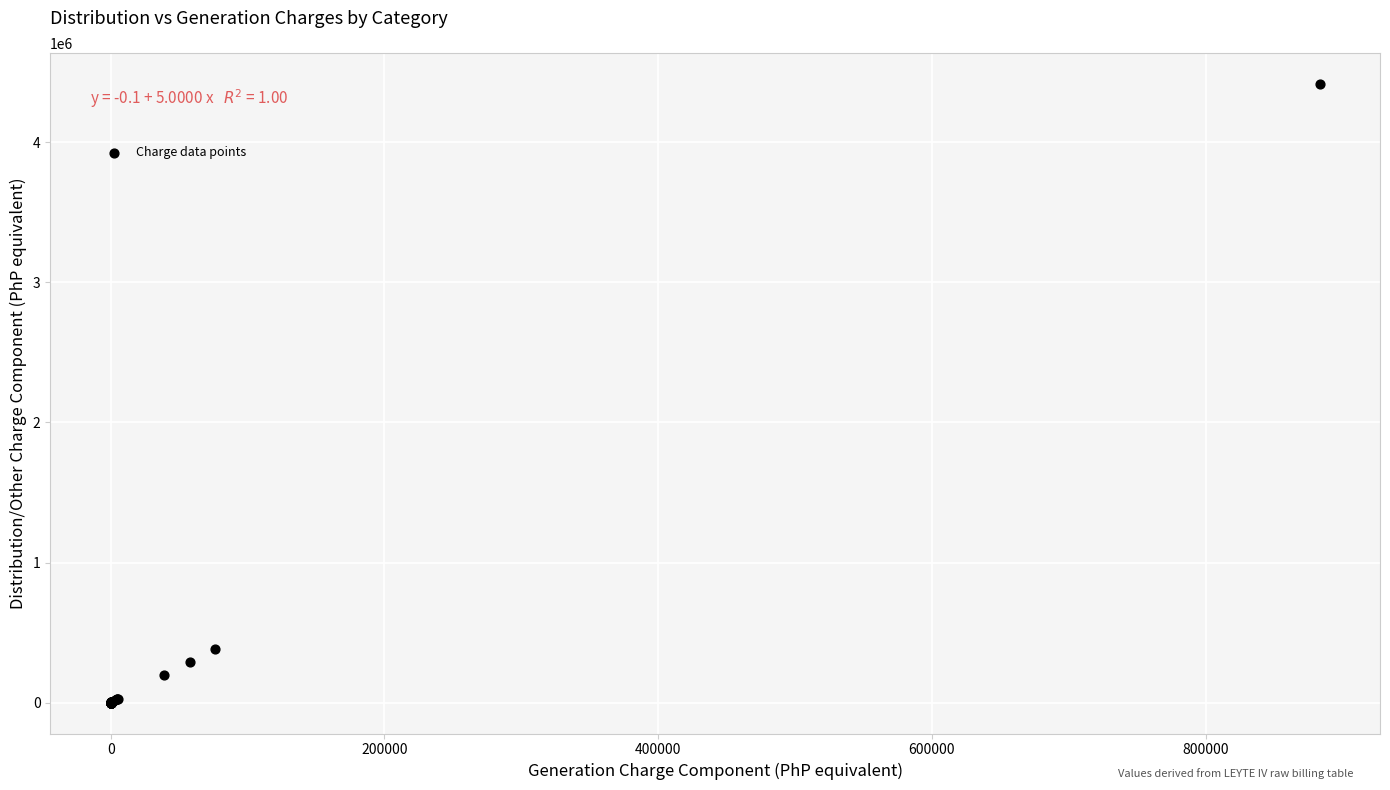

What Y value in the scatter plot is closest to 2208037?

382582.2